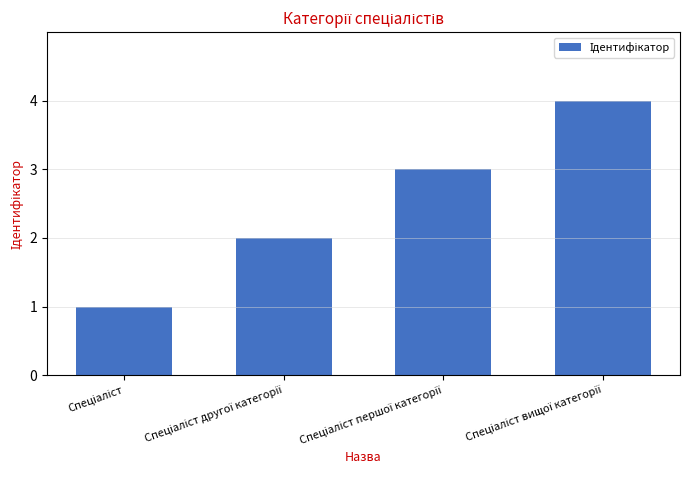

What is the sum of all values?

10